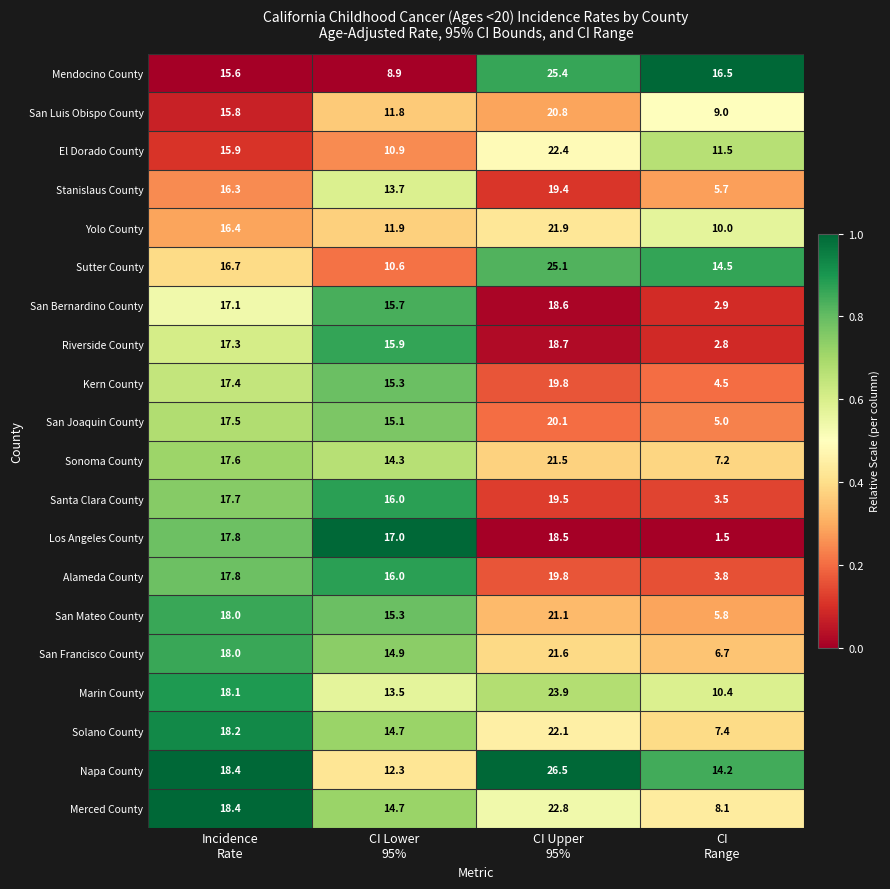

Which series has the widest spread of values?

Los Angeles County